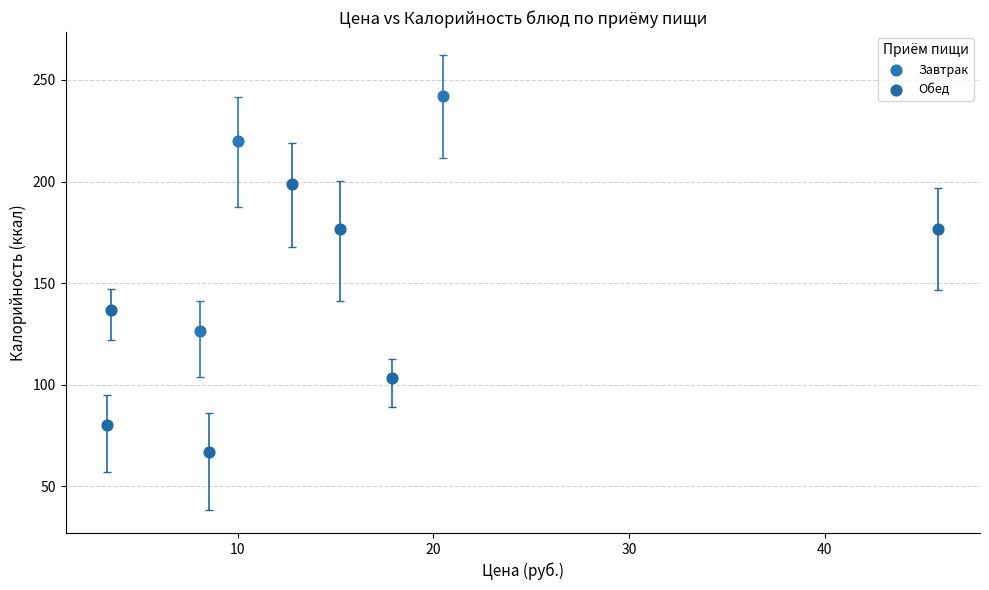

Which series reaches the minimum Y coordinate?

Обед